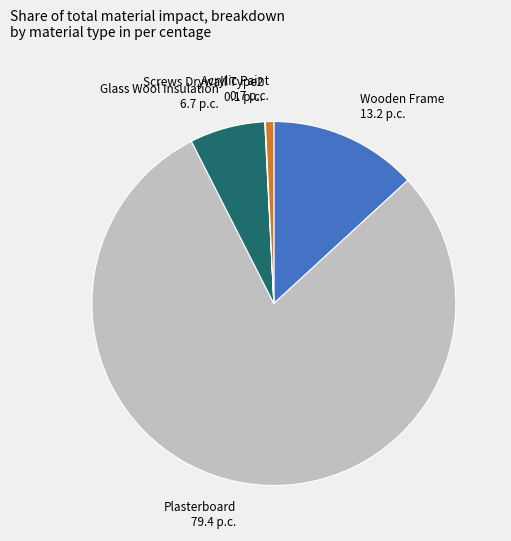

Is there any slice that represents more than half of the pie?

Yes